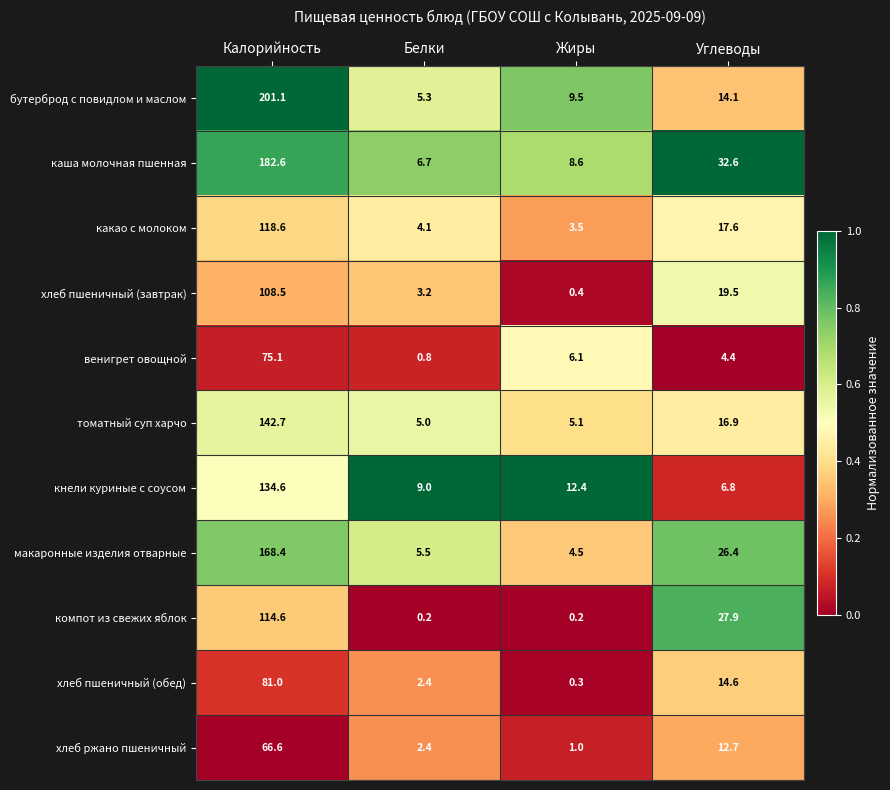

Rank the series by their maximum value, from highest to lowest.

бутерброд с повидлом и маслом, каша молочная пшенная, макаронные изделия отварные, томатный суп харчо, кнели куриные с соусом, какао с молоком, компот из свежих яблок, хлеб пшеничный (завтрак), хлеб пшеничный (обед), венигрет овощной, хлеб ржано пшеничный